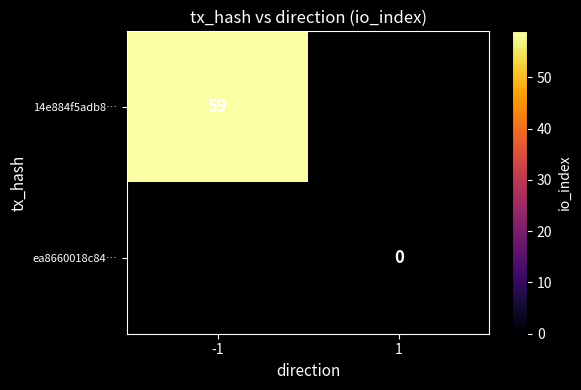

At how many categories does at least one series exceed 35?

1